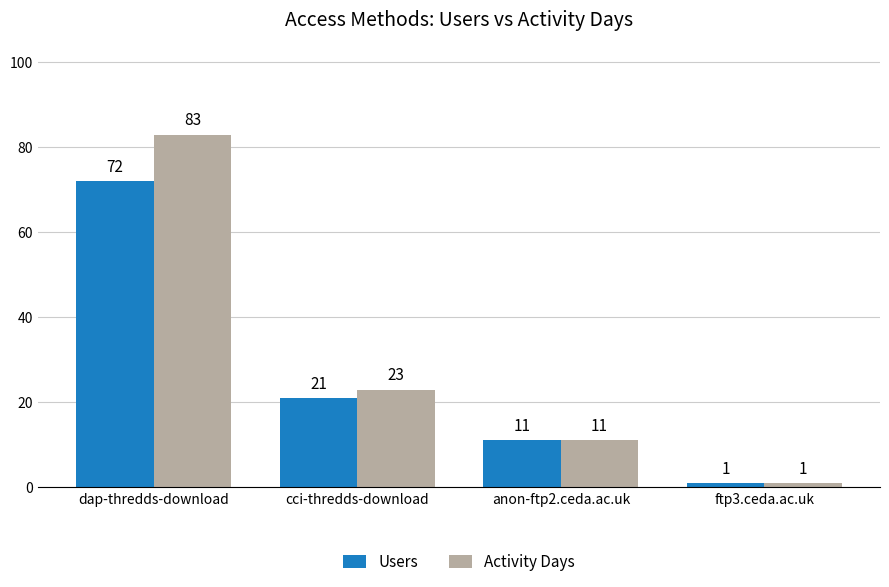

What position from the left is cci-thredds-download?

2